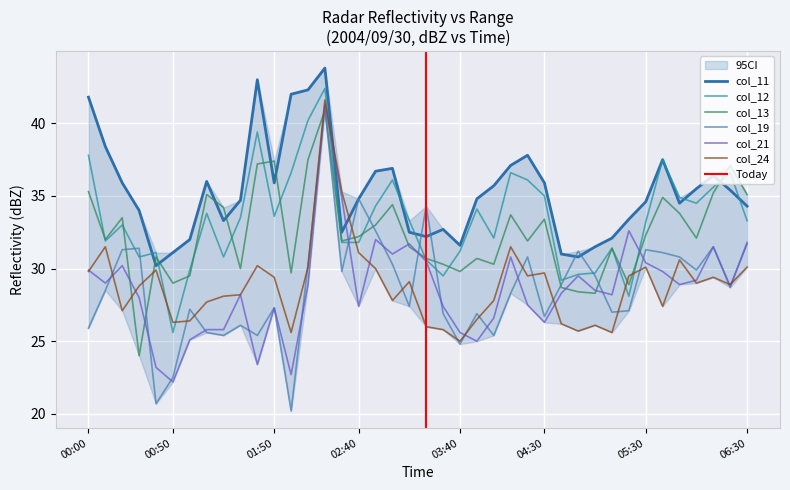

True or false: col_21 has more than 2 interior local peaks.

True